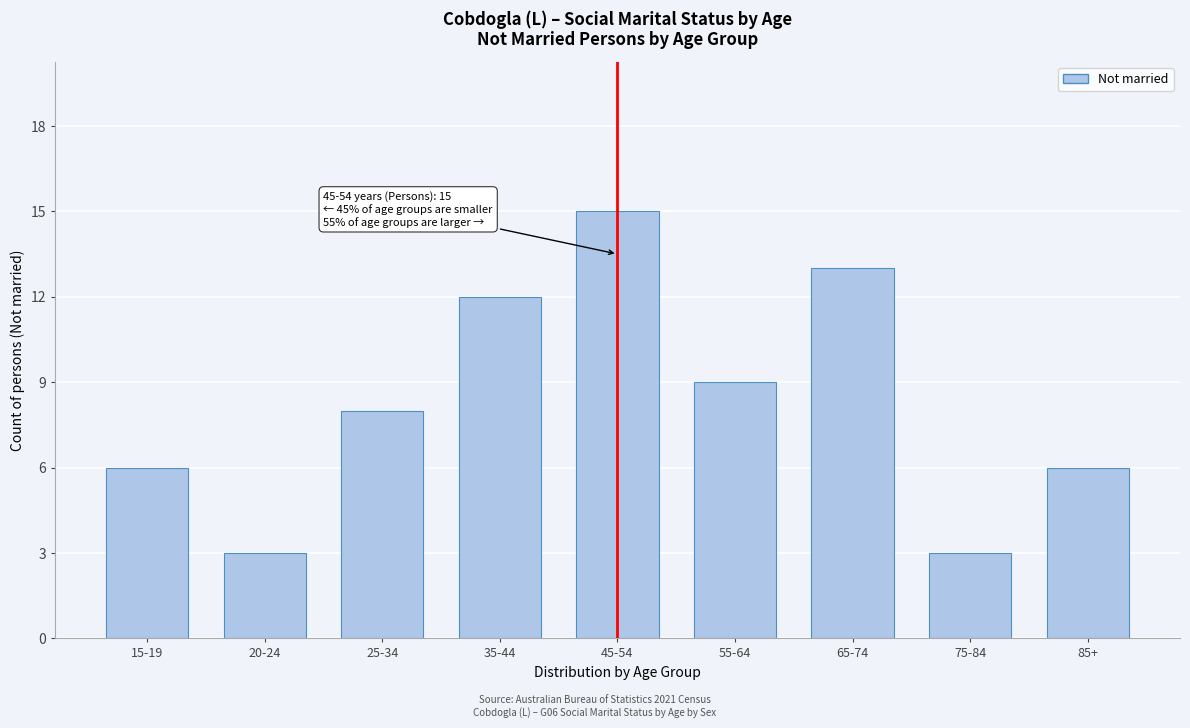

Reading left to right, transcribe all the data shown in this chart.

15-19=6	20-24=3	25-34=8	35-44=12	45-54=15	55-64=9	65-74=13	75-84=3	85+=6